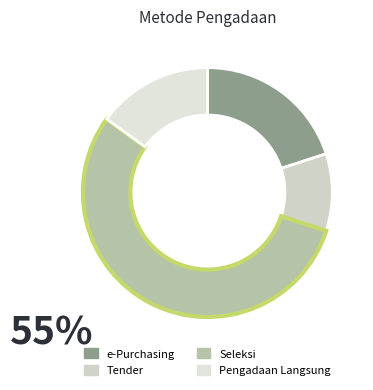

Which slice is the largest?

Seleksi